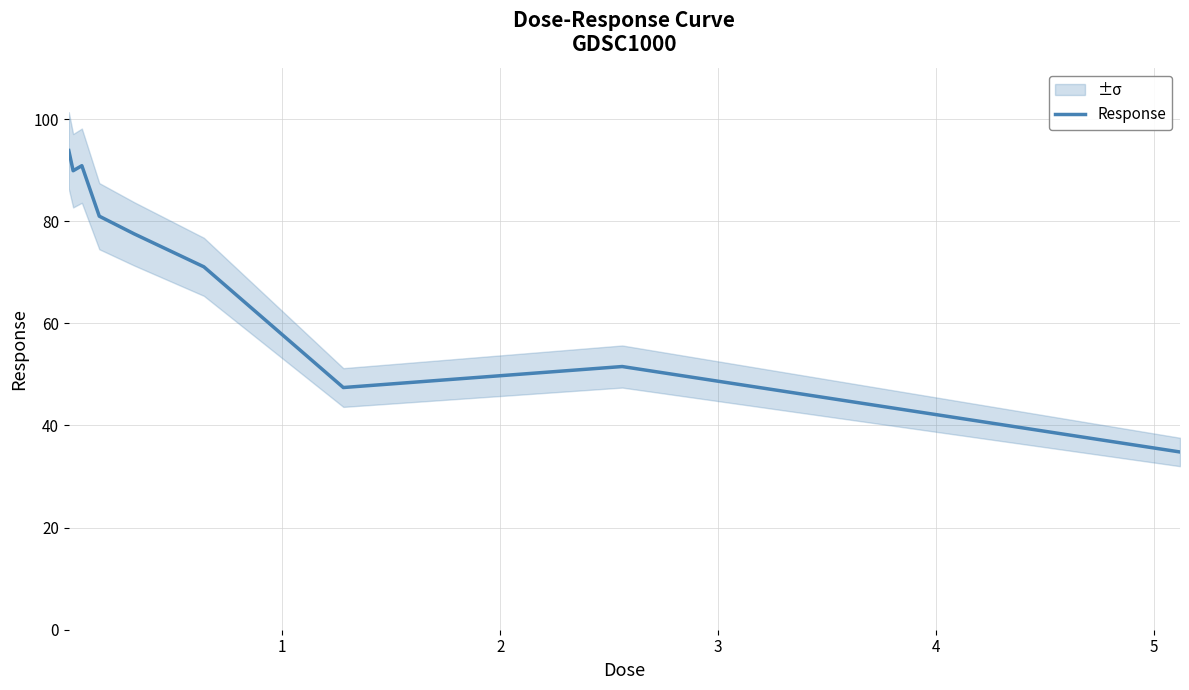

The value at 4 is 29.9. True or false?

False